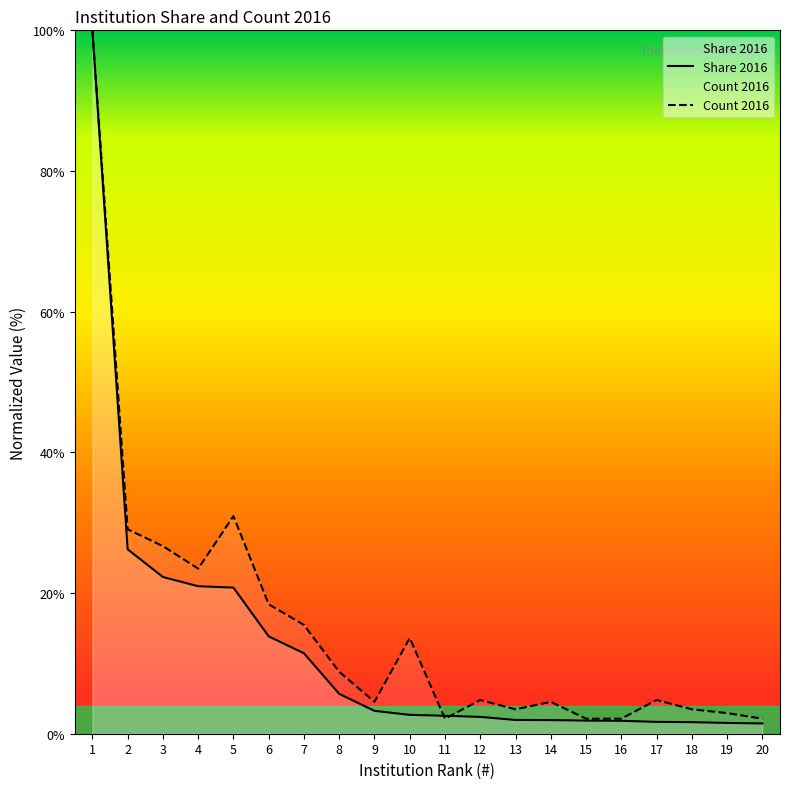

How many values in the Share 2016 series are below 2?

8